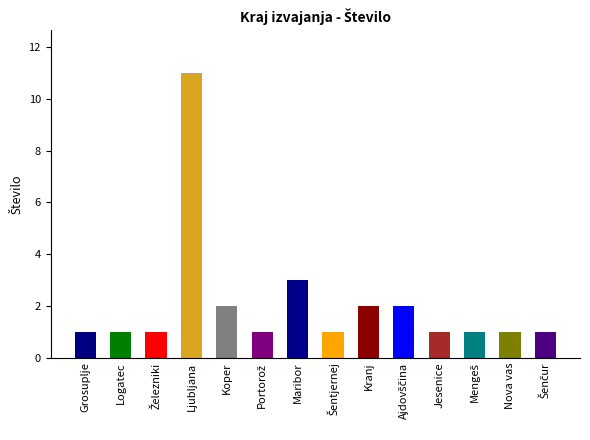

What is the average value?

2